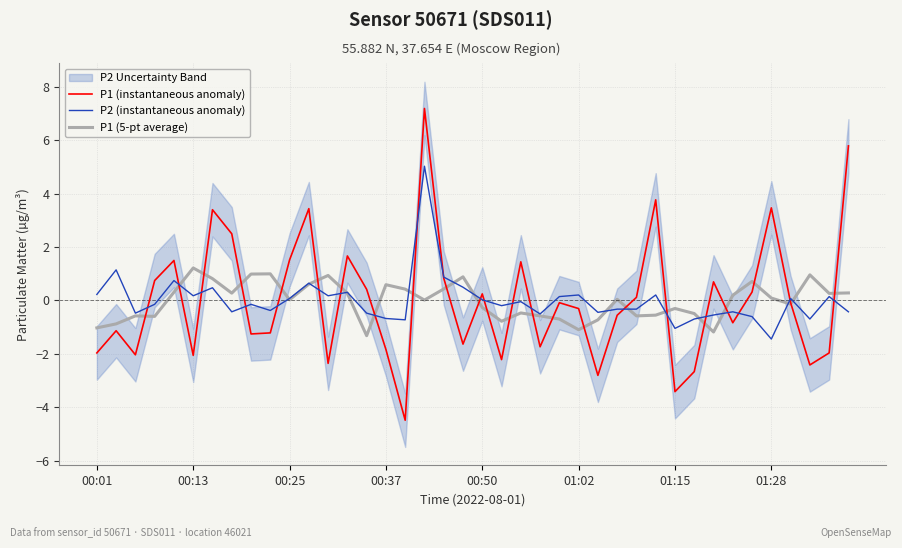

Does the chart display data point markers on the line(s)?

No